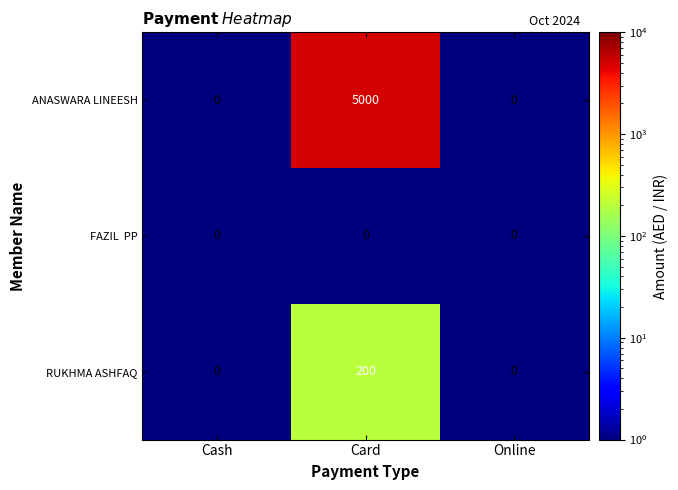

Between Cash and Card, which series saw the biggest shift?

ANASWARA LINEESH